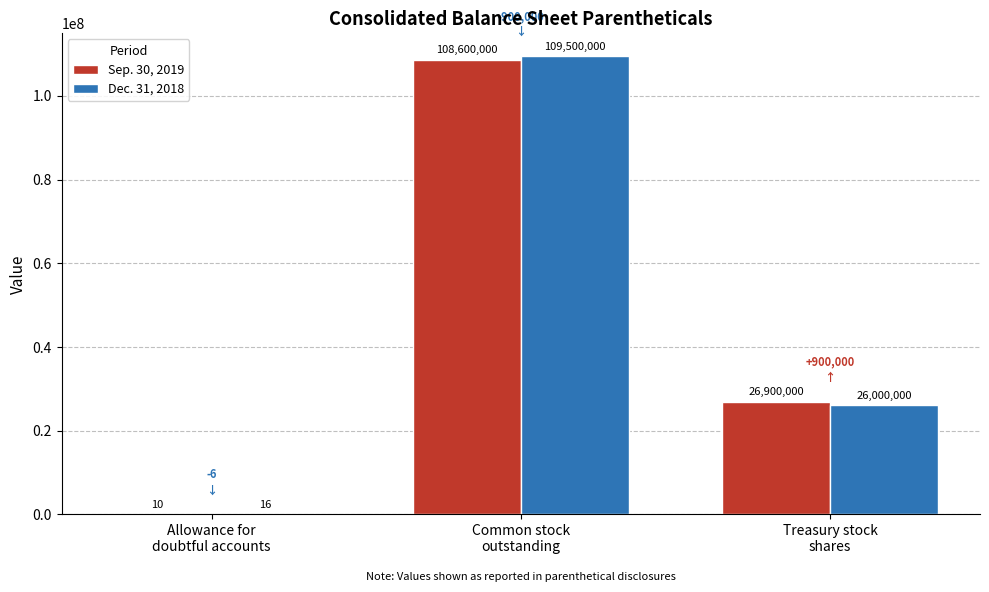

What is the sum of all Sep. 30, 2019 values?

135500010